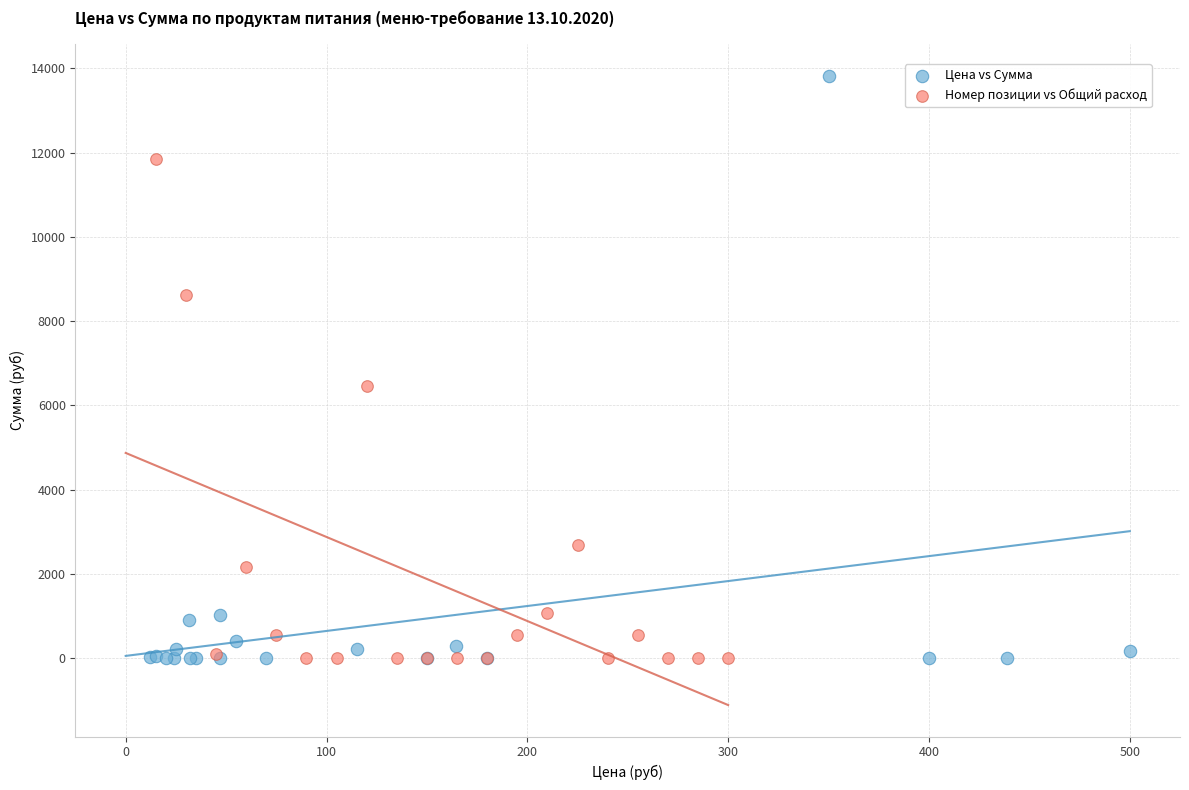

Which series contains the highest Y value?

Цена vs Сумма